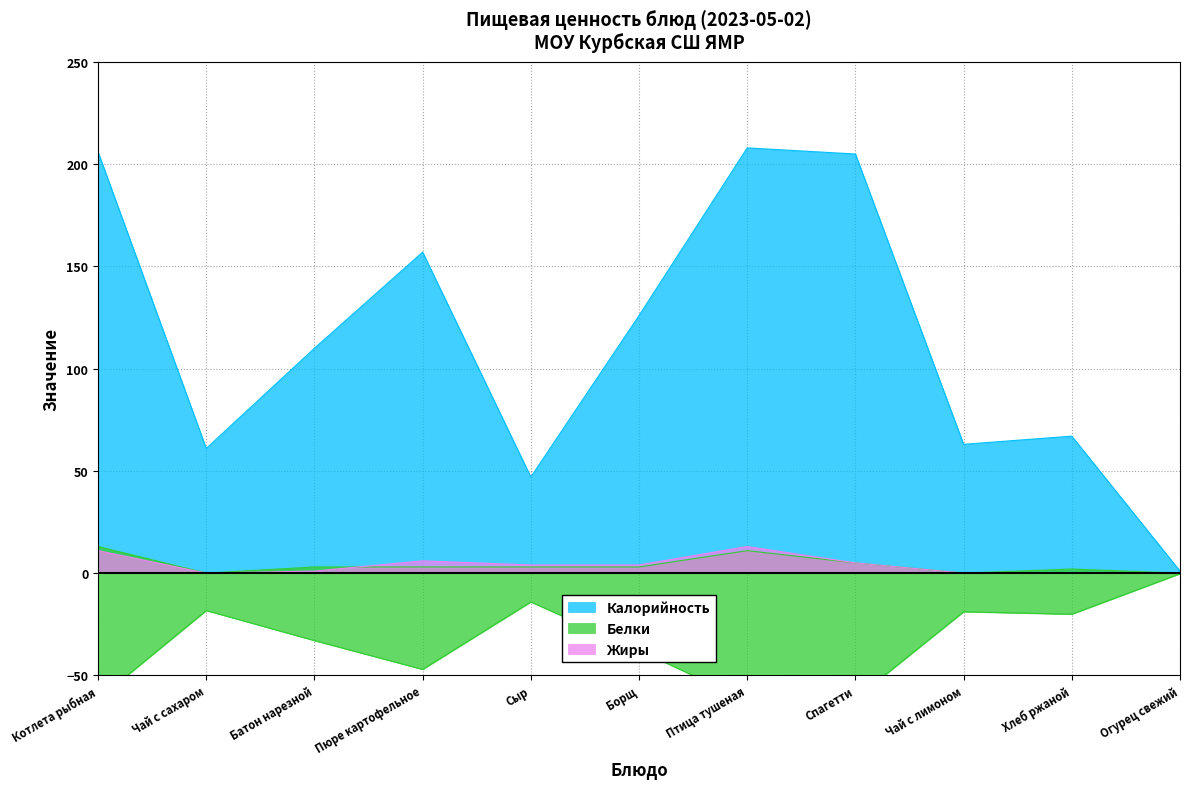

How many times do Белки and Жиры cross each other?

1